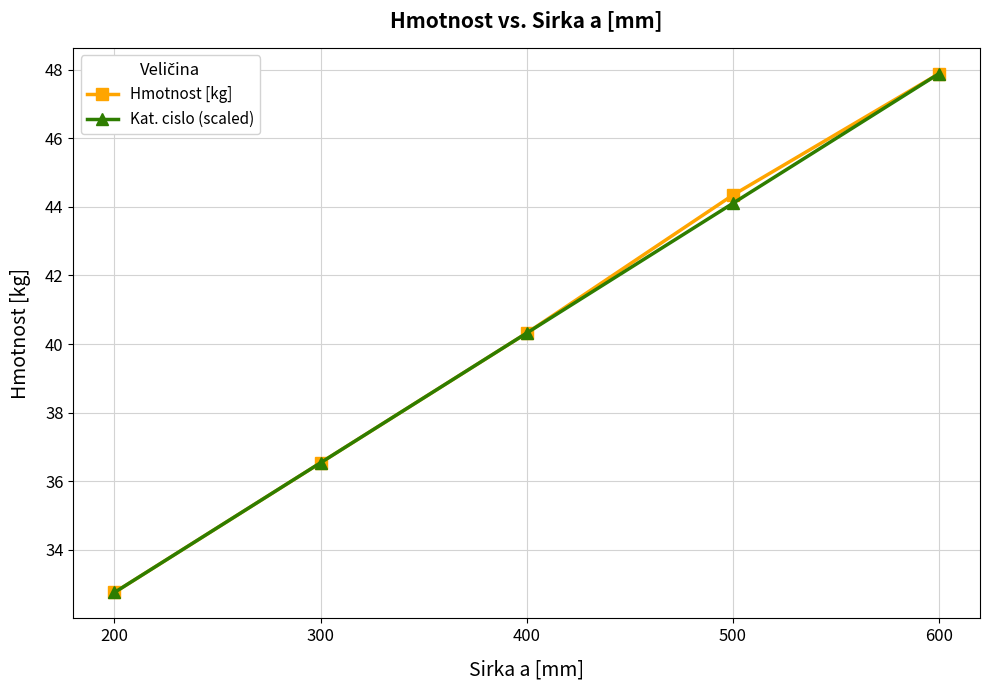

The Hmotnost [kg] series shows 36.5 at 300. True or false?

True